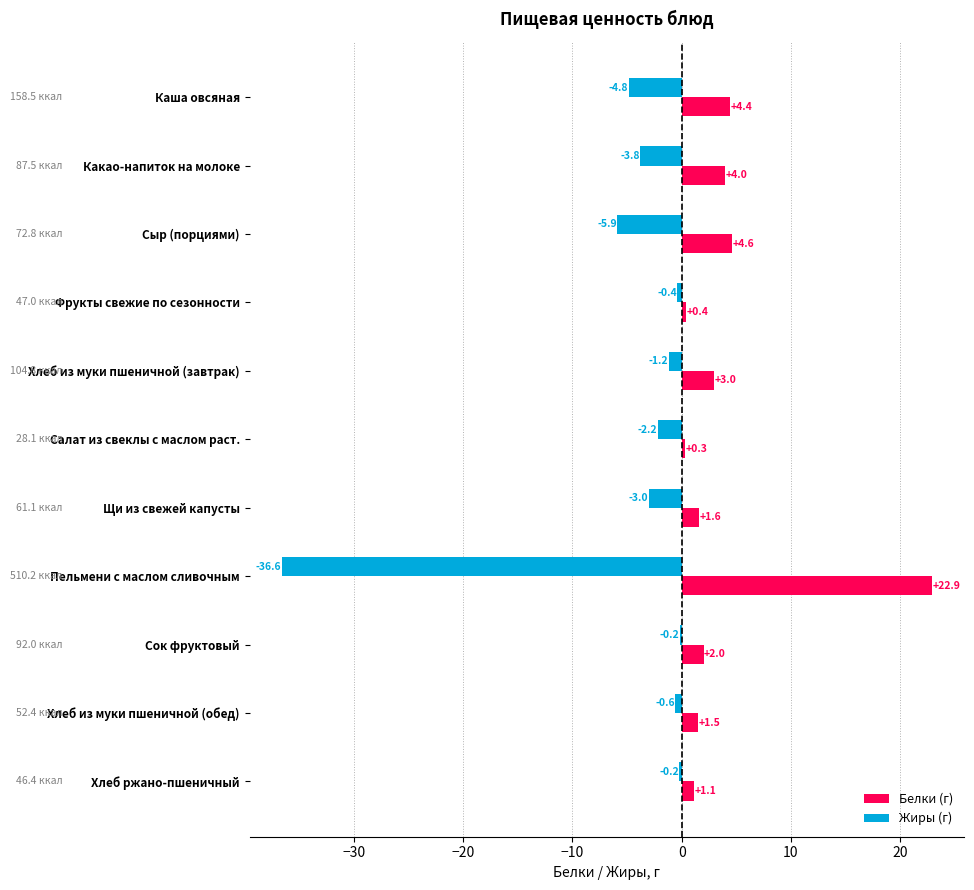

Rank the series by their maximum value, from highest to lowest.

Белки (г), Жиры (г)